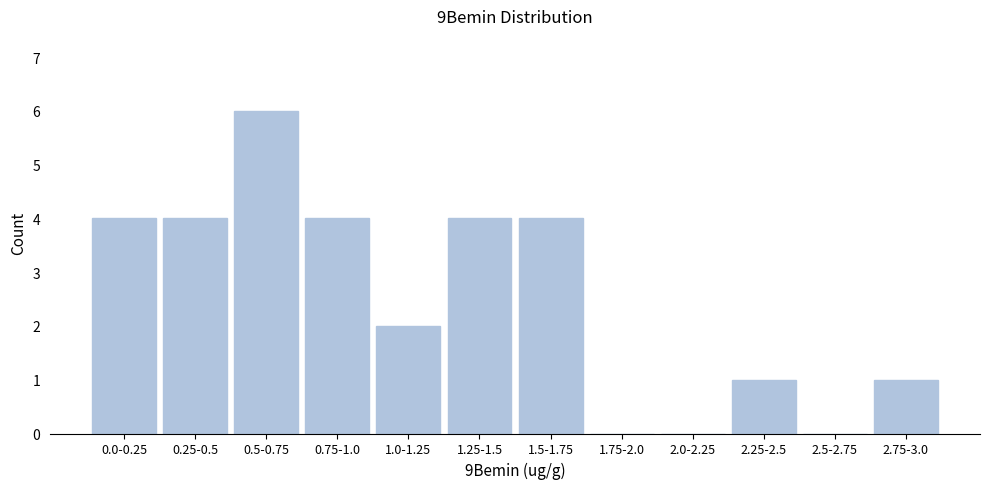

Reading left to right, transcribe all the data shown in this chart.

0.0-0.25=4	0.25-0.5=4	0.5-0.75=6	0.75-1.0=4	1.0-1.25=2	1.25-1.5=4	1.5-1.75=4	1.75-2.0=0	2.0-2.25=0	2.25-2.5=1	2.5-2.75=0	2.75-3.0=1